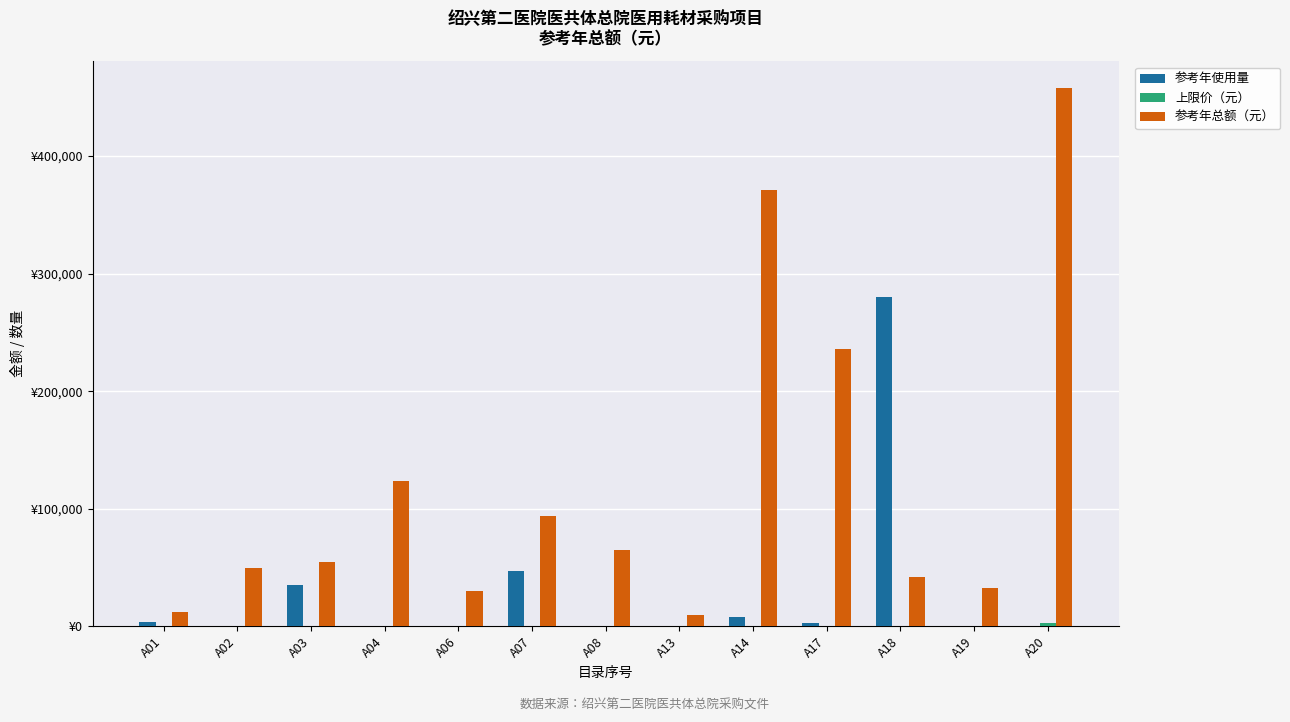

What is the difference between the 参考年总额（元） values at A06 and A20?

428001.0